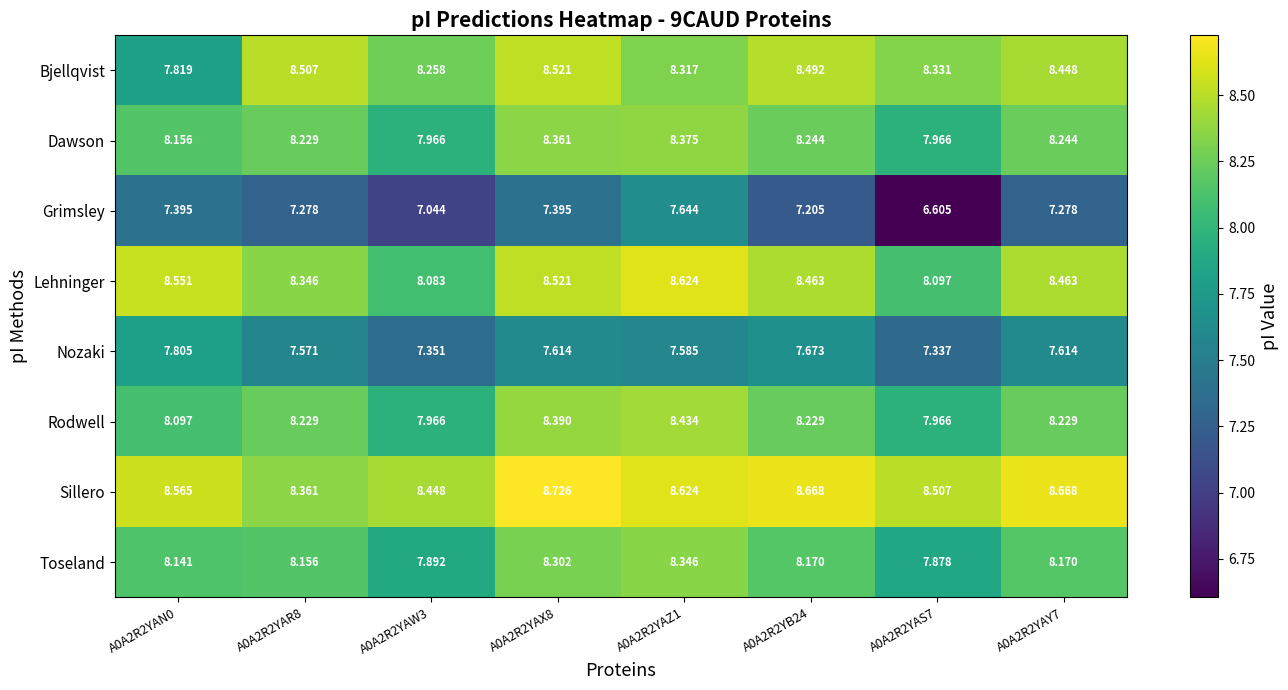

List the series in order of their peak value, highest first.

Sillero, Lehninger, Bjellqvist, Rodwell, Dawson, Toseland, Nozaki, Grimsley